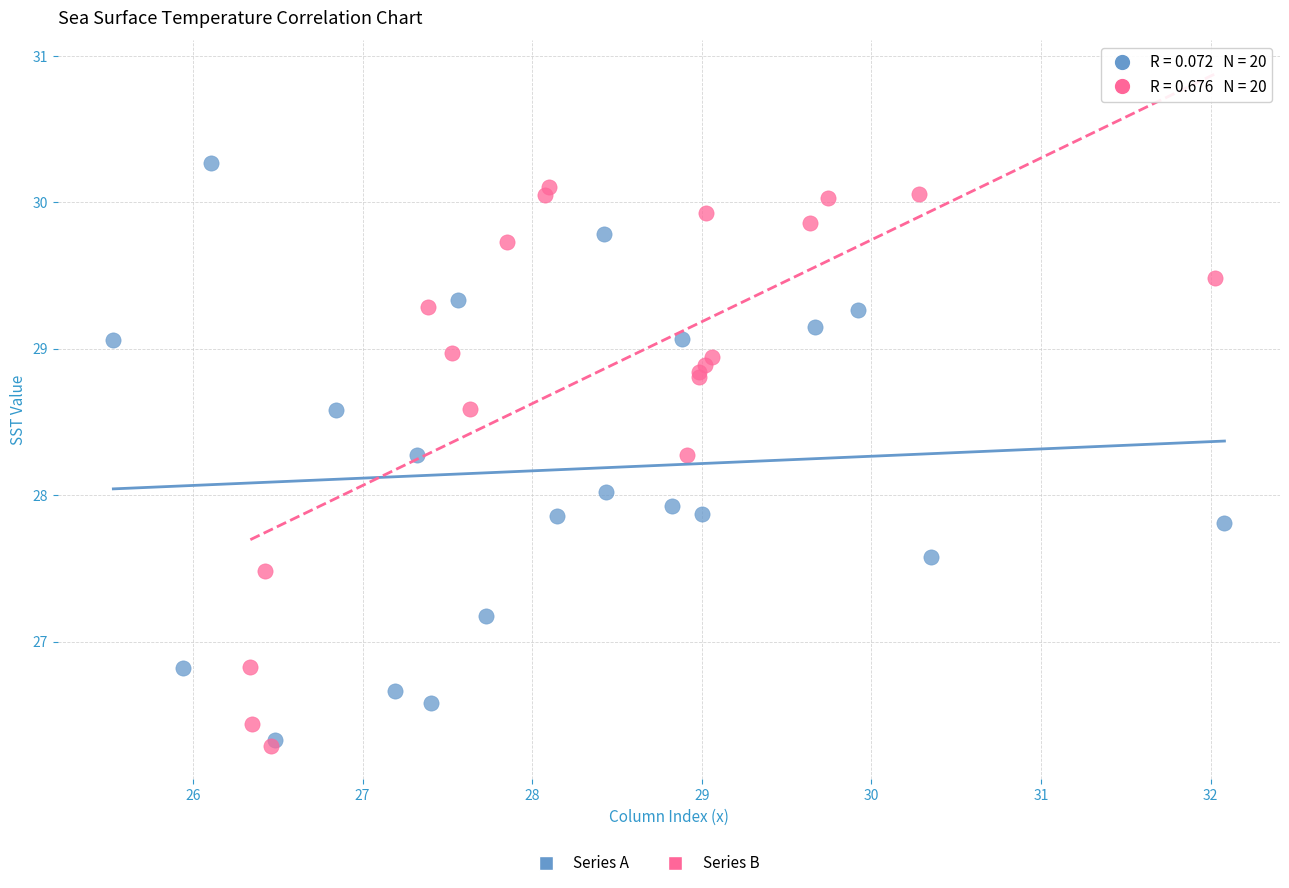

Which series has the largest Y range (max minus min)?

Series A